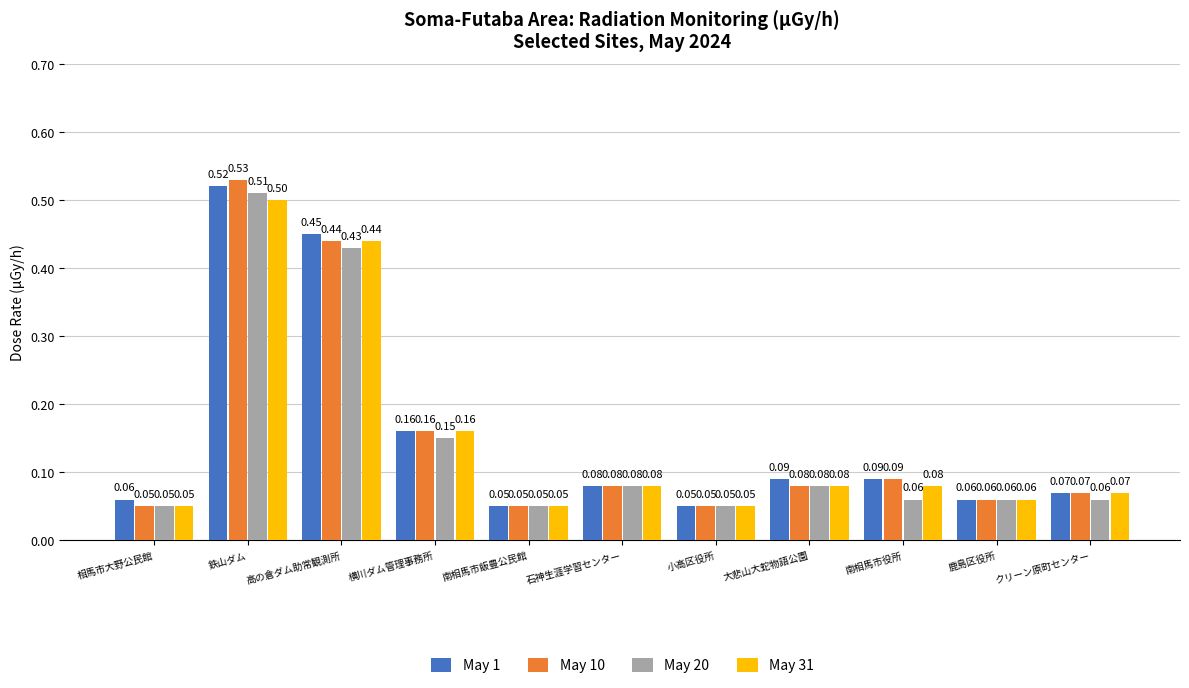

What is the total value across all series at クリーン原町センター?

0.3